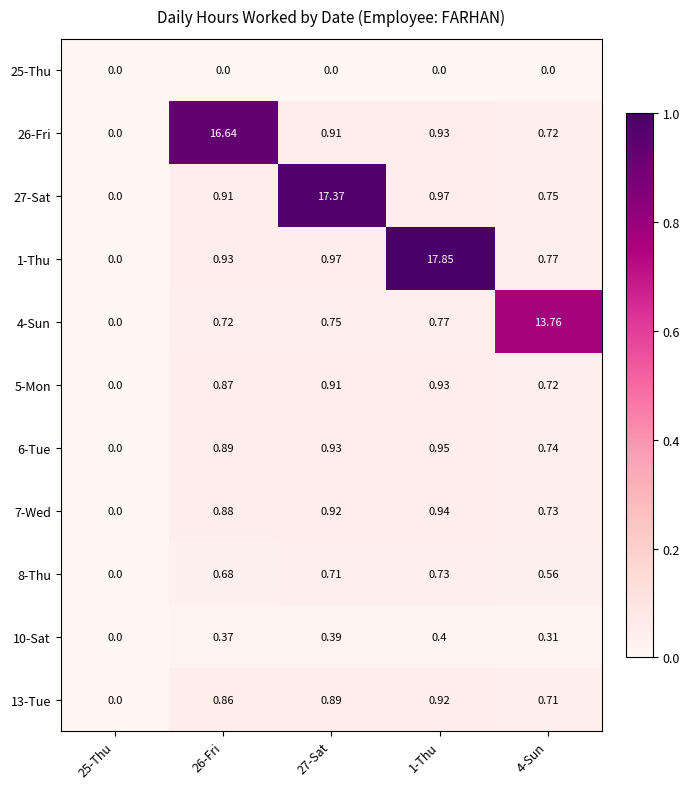

Is the value of 4-Sun at 27-Sat greater than the value of 6-Tue at 4-Sun?

Yes